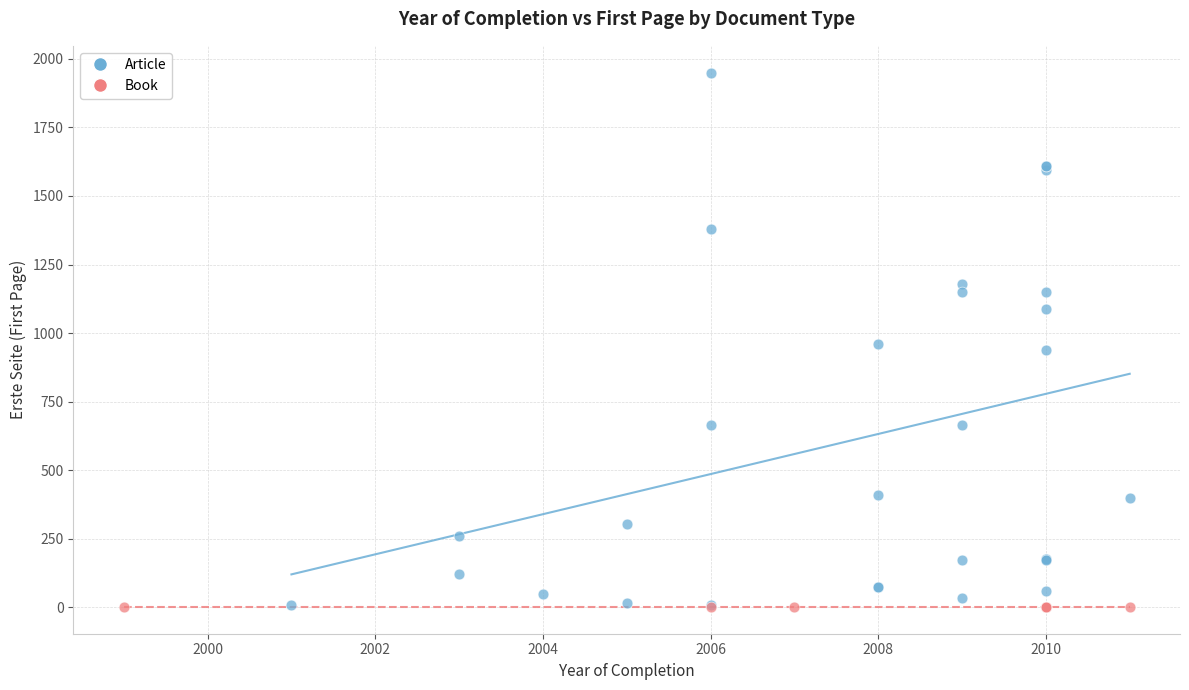

Which series contains the highest Y value?

Article